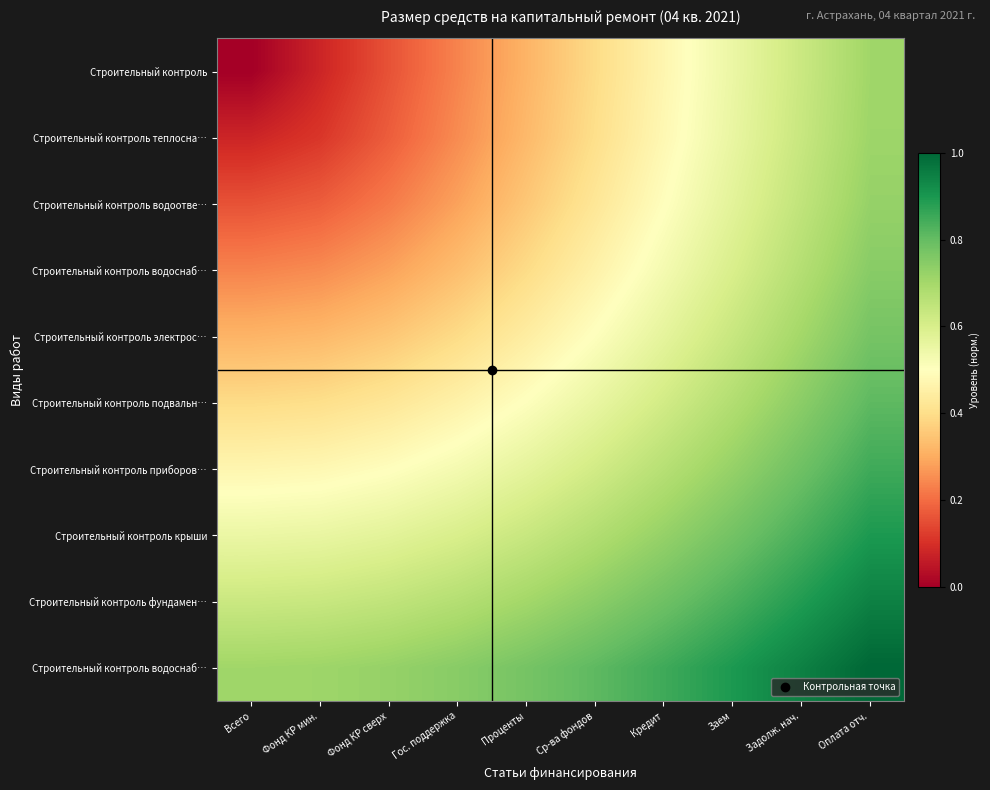

How many categories are shown in the chart?

10